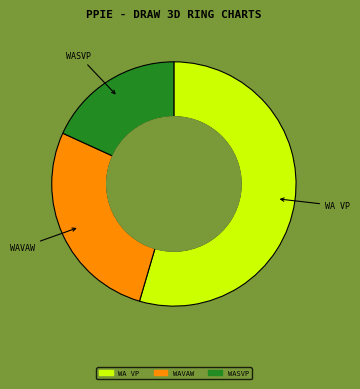

What is the majority slice?

WA VP